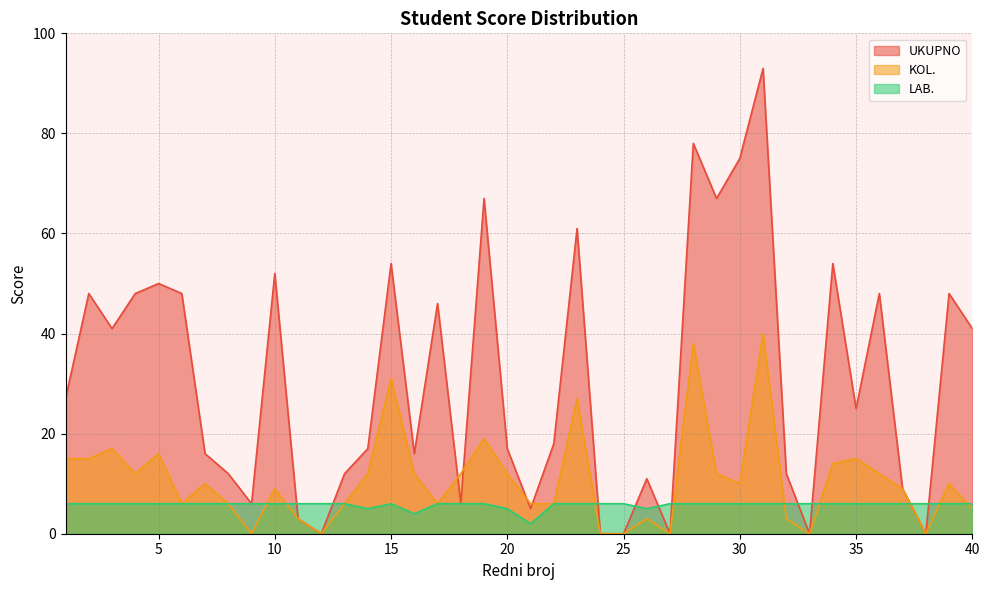

How many times do KOL. and LAB. cross each other?

9